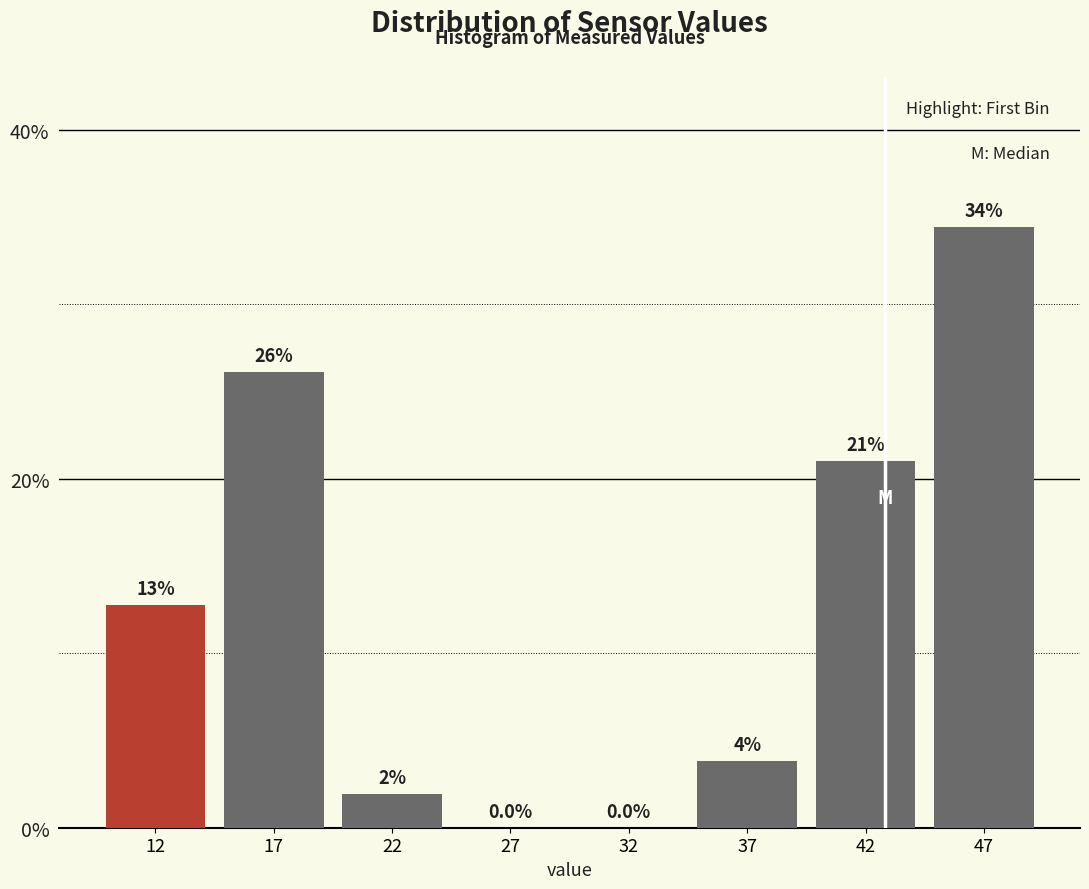

Which category has the highest value across all series?

47